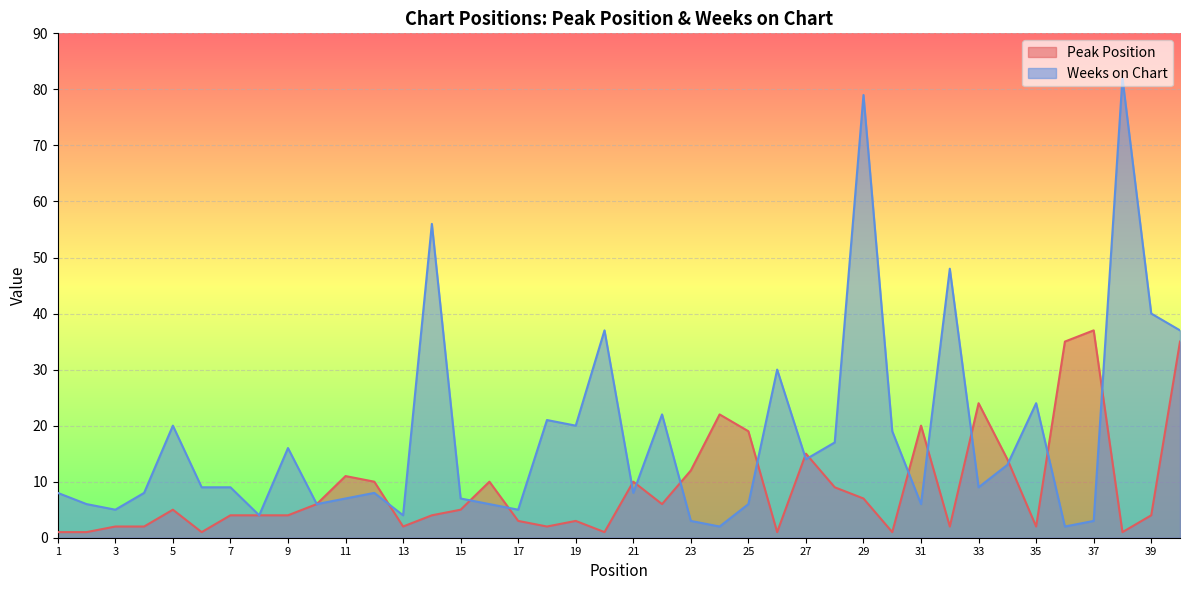

Count the number of categories in the chart.

40